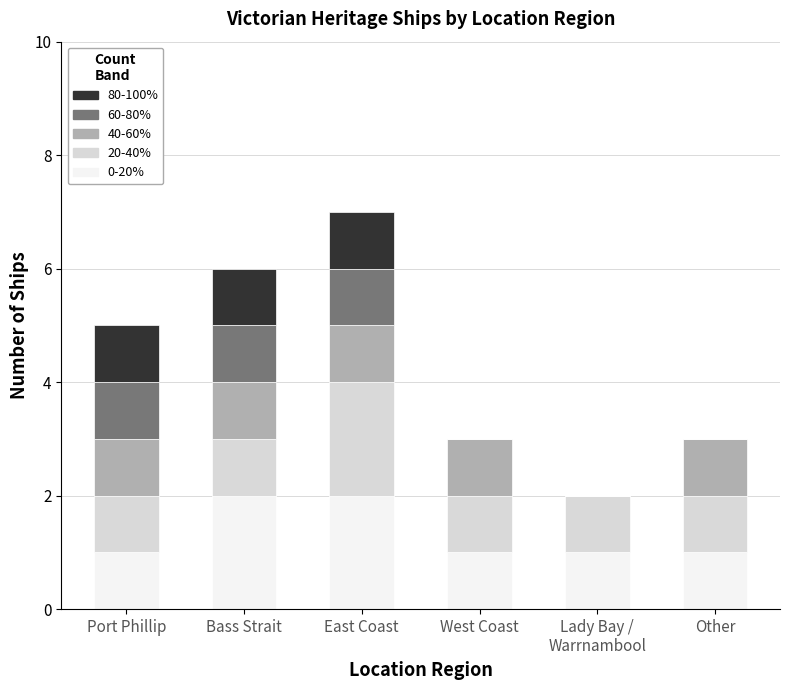

The value of 0-20% at East Coast is 2. True or false?

True